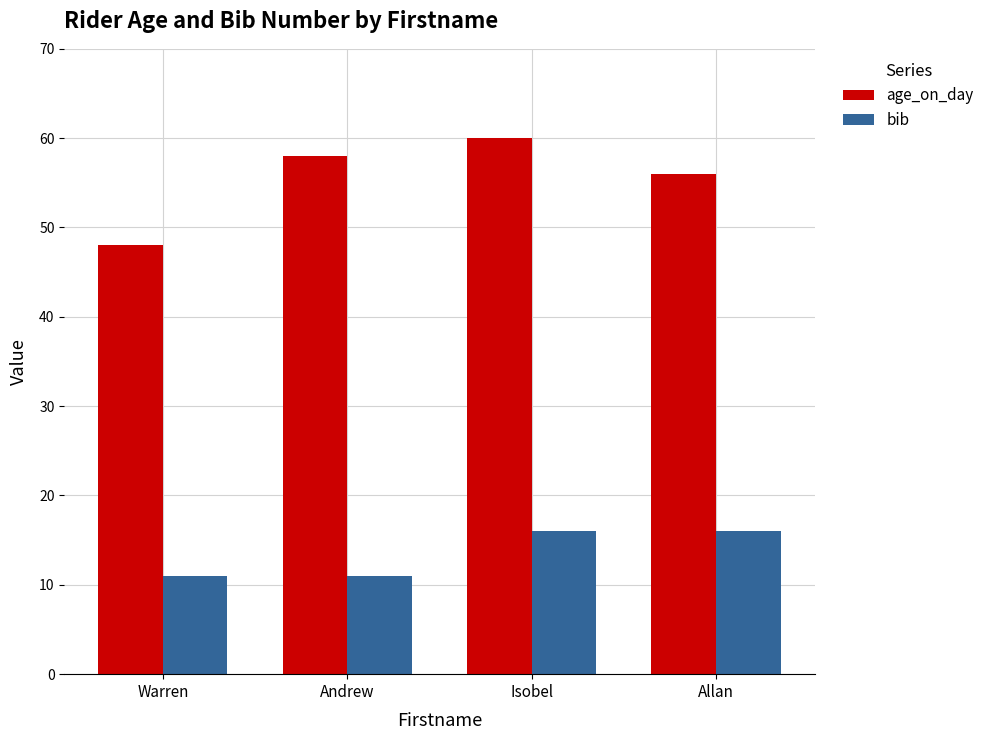

What is the difference between the highest and lowest values at Isobel?

44